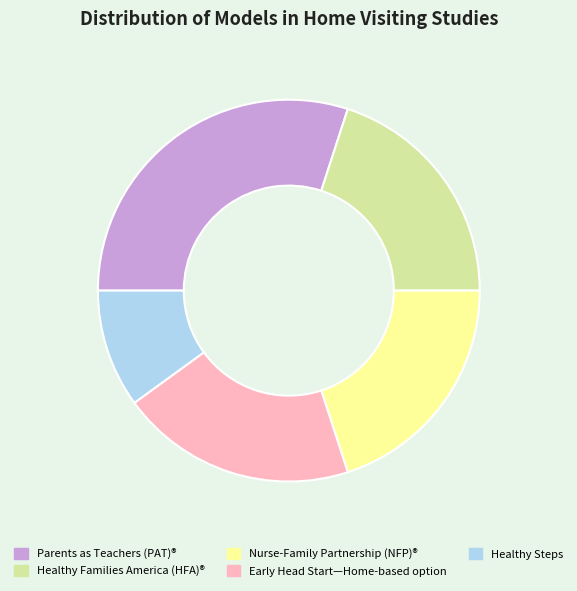

Does any single category account for the majority?

No